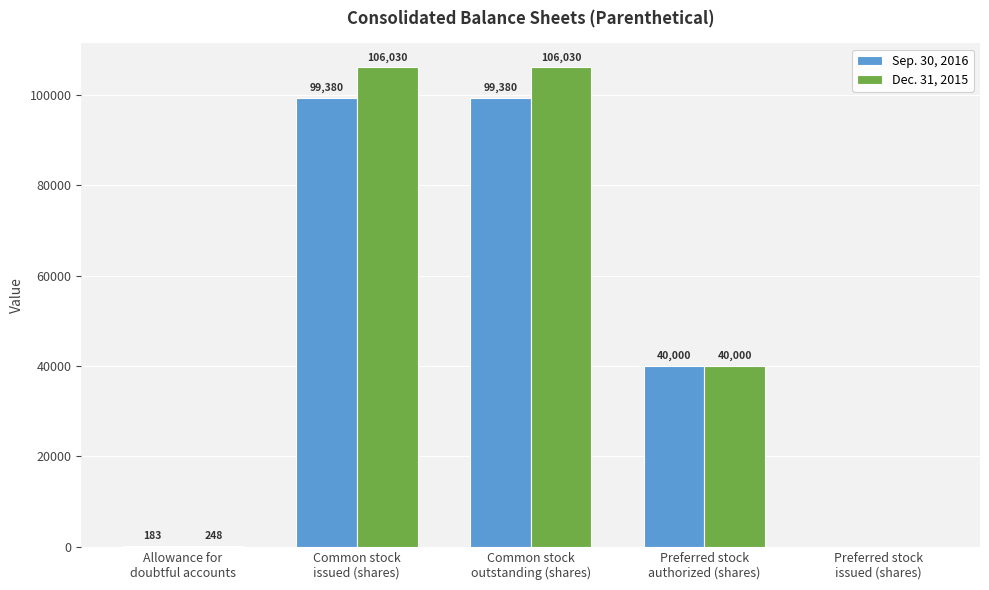

What is the difference between the Sep. 30, 2016 values at Preferred stock
issued (shares) and Common stock
issued (shares)?

99380